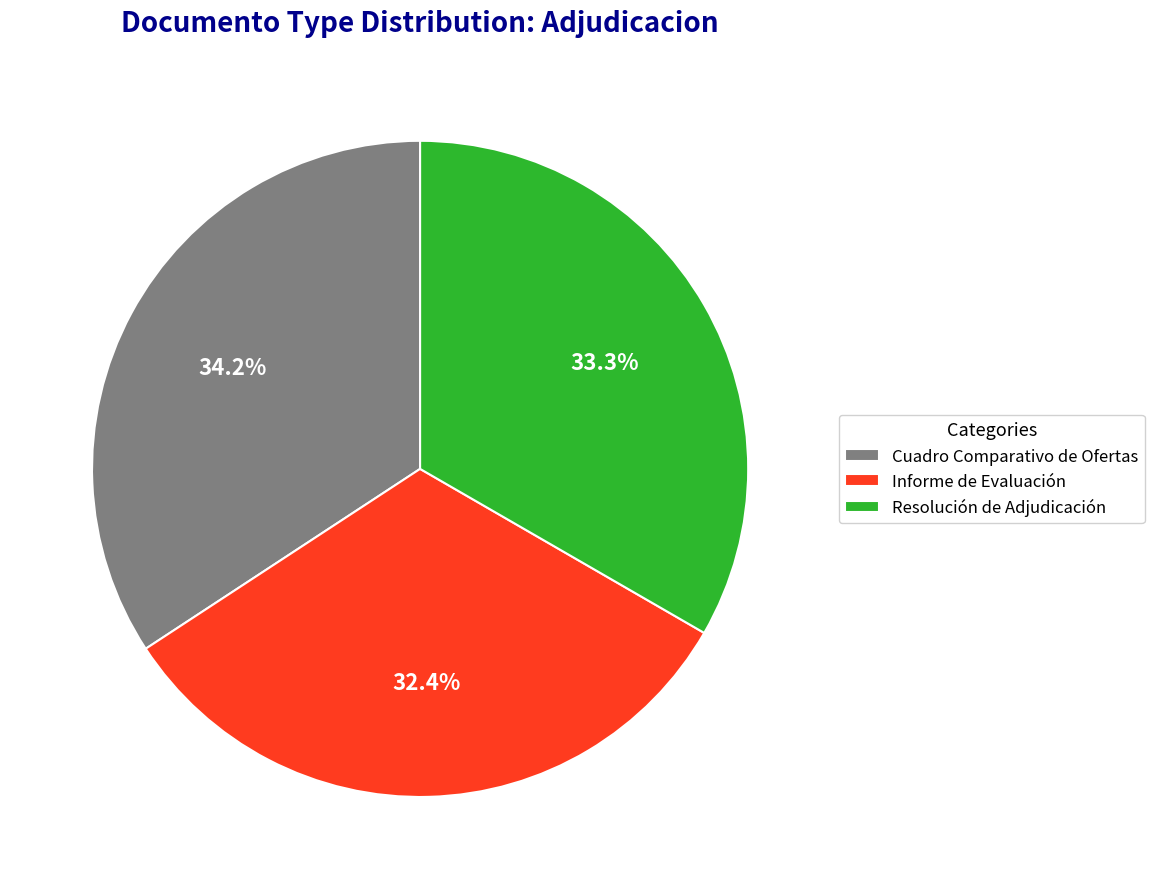

What is the smallest slice in the pie chart?

Informe de Evaluación